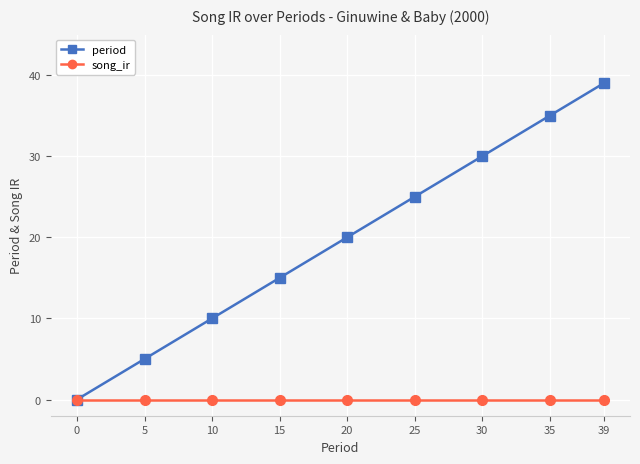

Which series has the largest range (max minus min)?

period